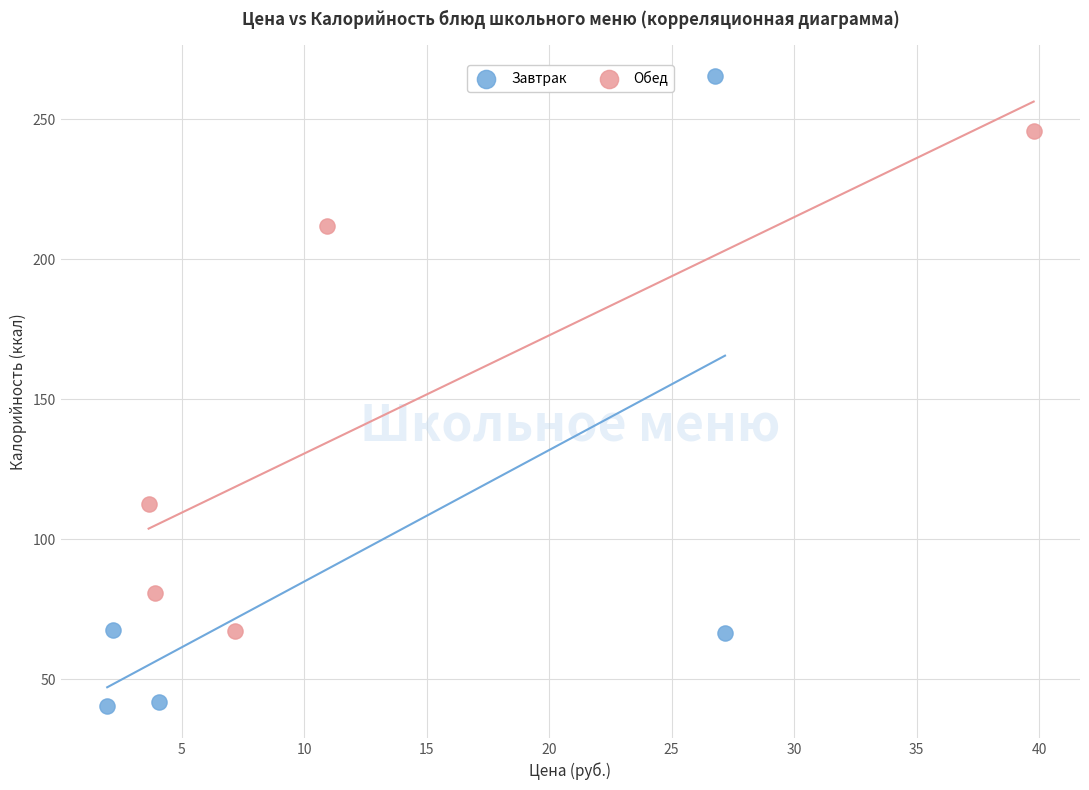

Which series reaches the maximum Y coordinate?

Завтрак